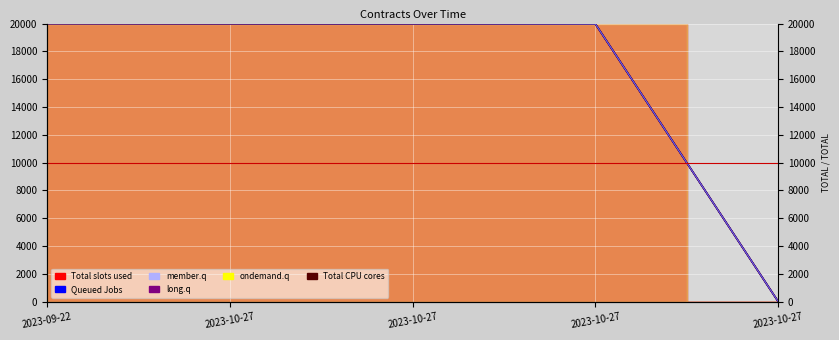

Which has a higher value, 2023-10-27 or 2023-10-27?

2023-10-27